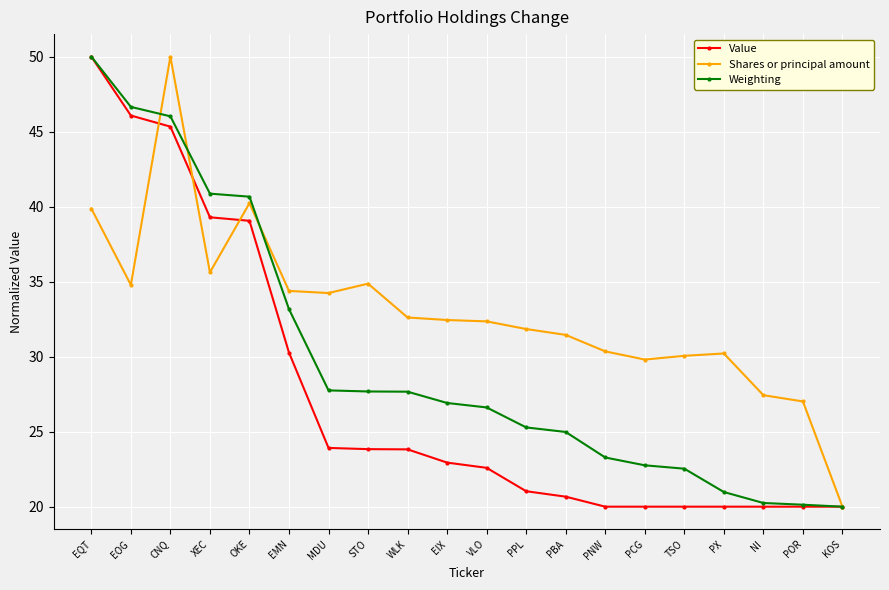

What is the difference between the highest and lowest values at PX?

10.2